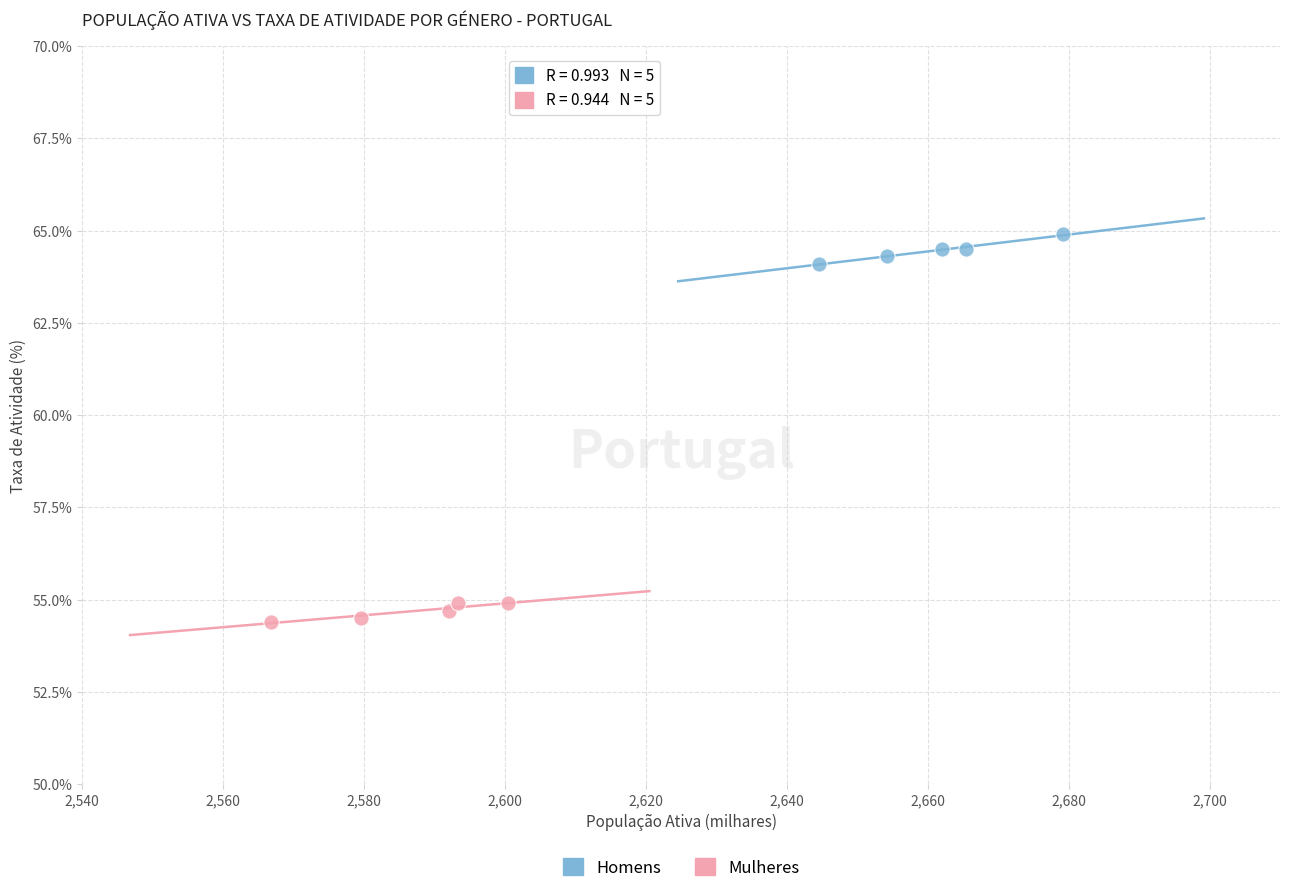

What are all the series names shown in the legend?

Homens, Mulheres